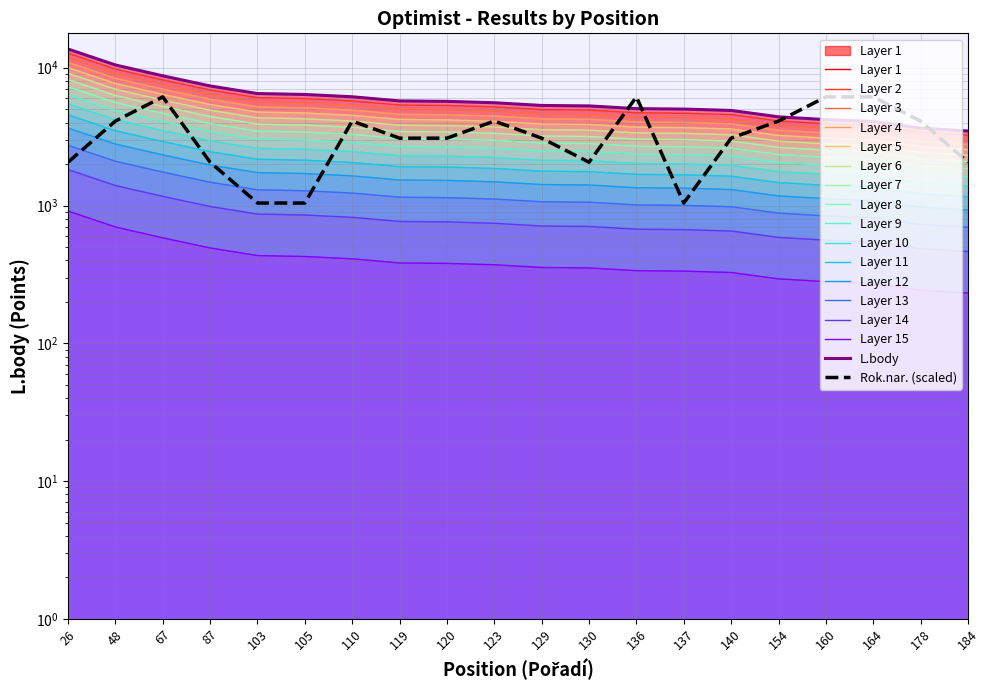

True or false: L.body and Rok.nar. intersect in this chart.

True